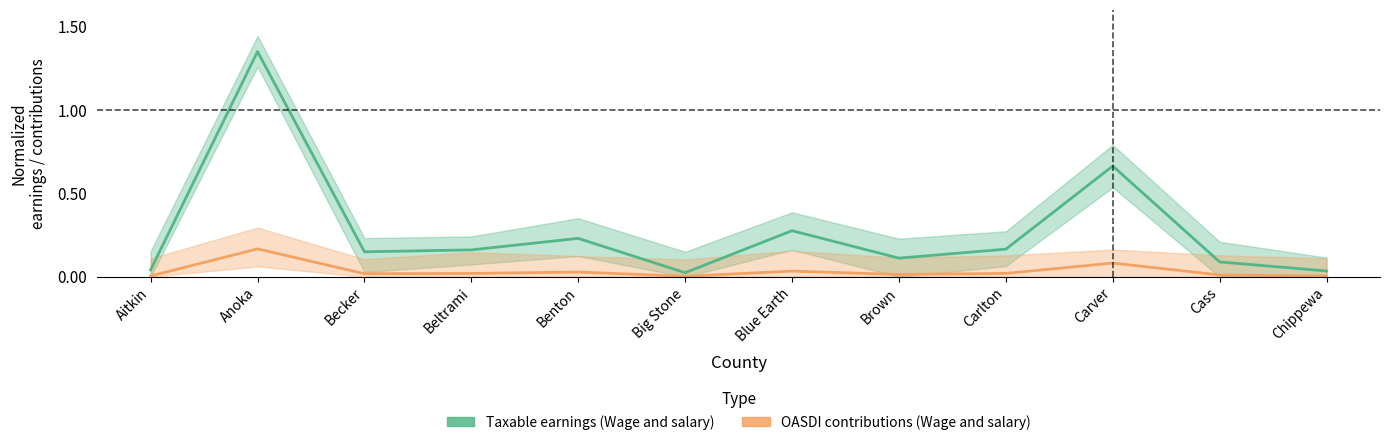

True or false: OASDI contributions (Wage and salary) has a value of 0.0 at Chippewa.

False